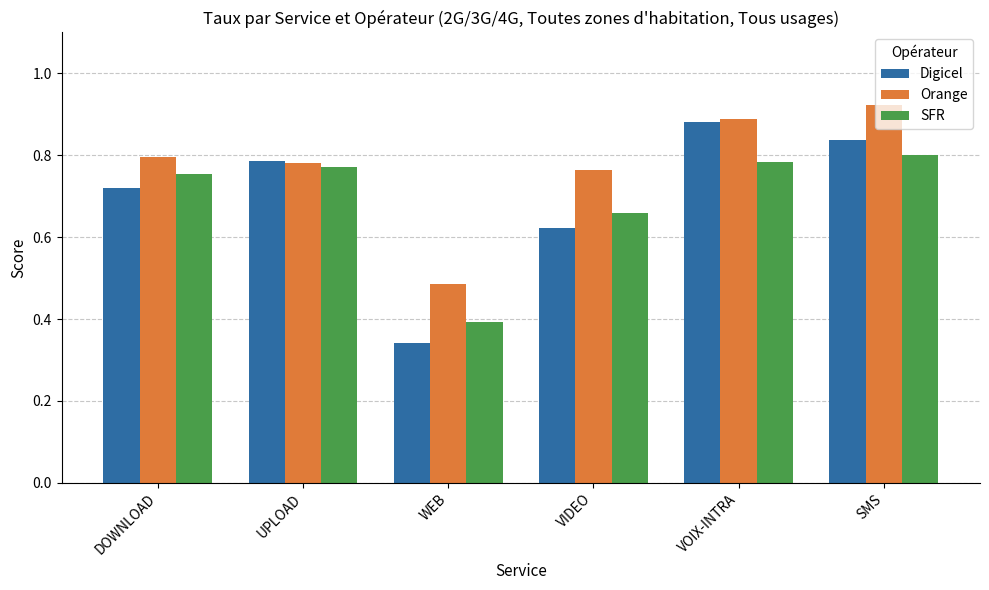

The Digicel series shows 0.3 at VOIX-INTRA. True or false?

False